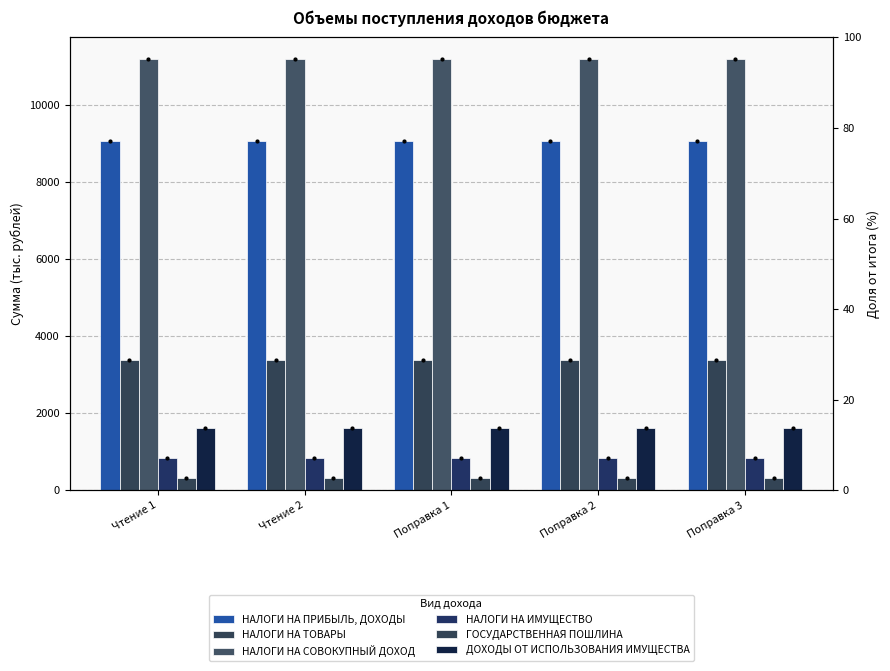

What is the value of the НАЛОГИ НА СОВОКУПНЫЙ ДОХОД bar at the 2nd from the left?

11205.9